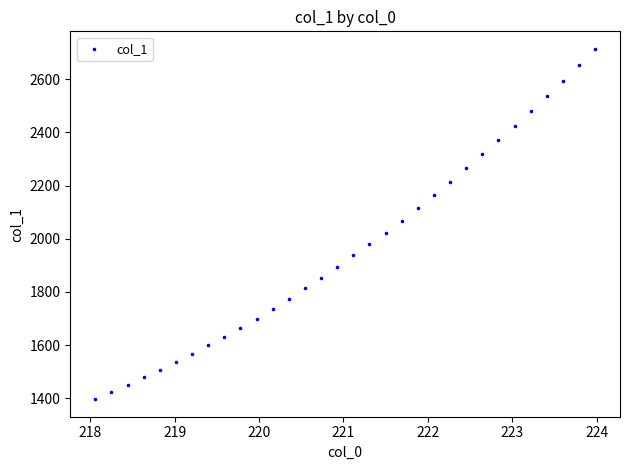

What is the range of X values (max minus min)?

5.9